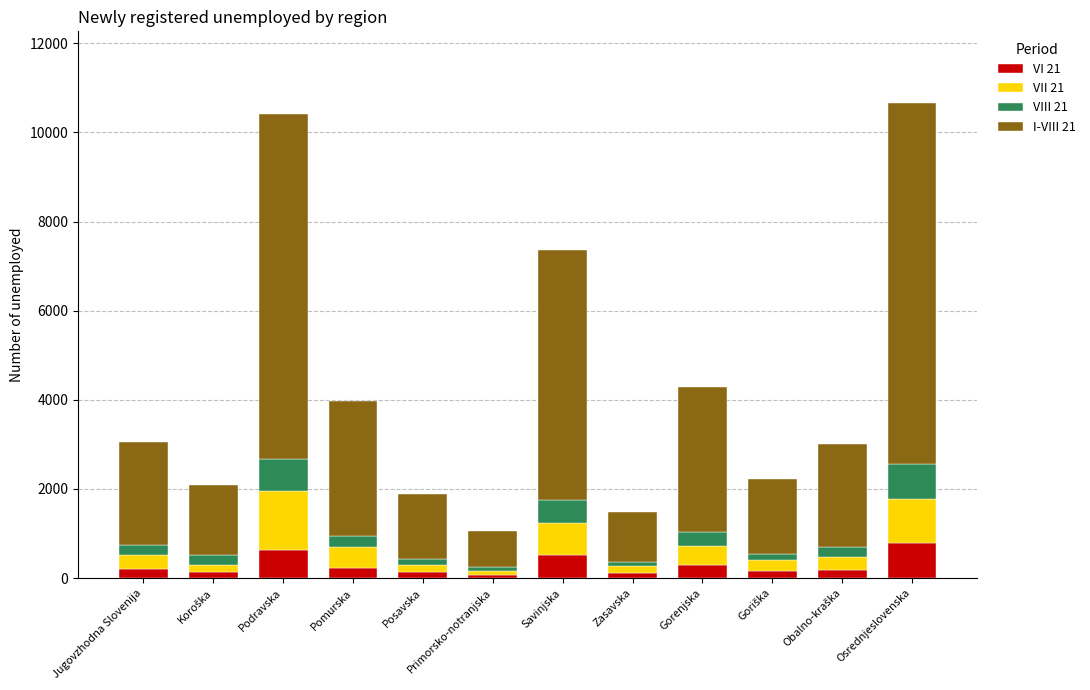

What is the difference between the second highest and second lowest values in the VII 21 series?

820